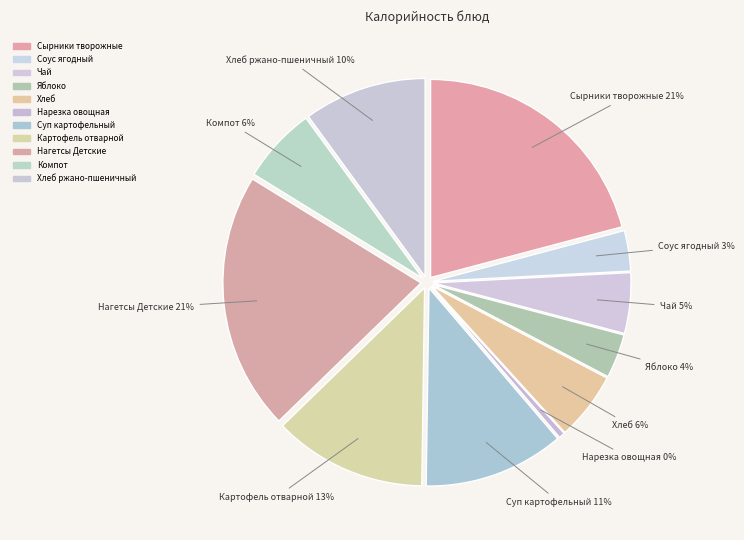

Rank the categories by value from lowest to highest.

Нарезка овощная, Соус ягодный, Яблоко, Чай, Хлеб, Компот, Хлеб ржано-пшеничный, Суп картофельный, Картофель отварной, Сырники творожные, Нагетсы Детские